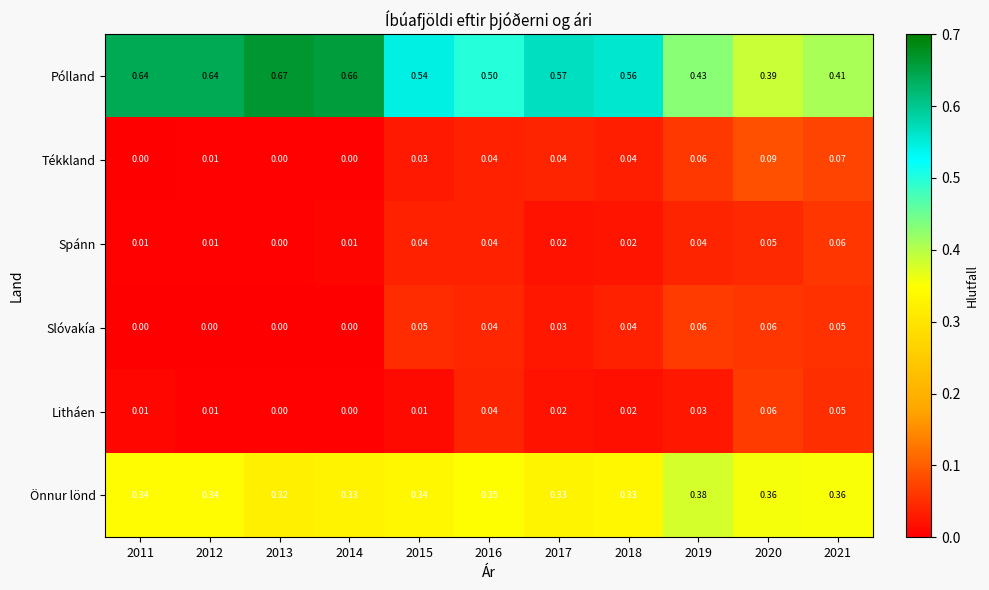

Between 2012 and 2021, which series saw the biggest shift?

Pólland